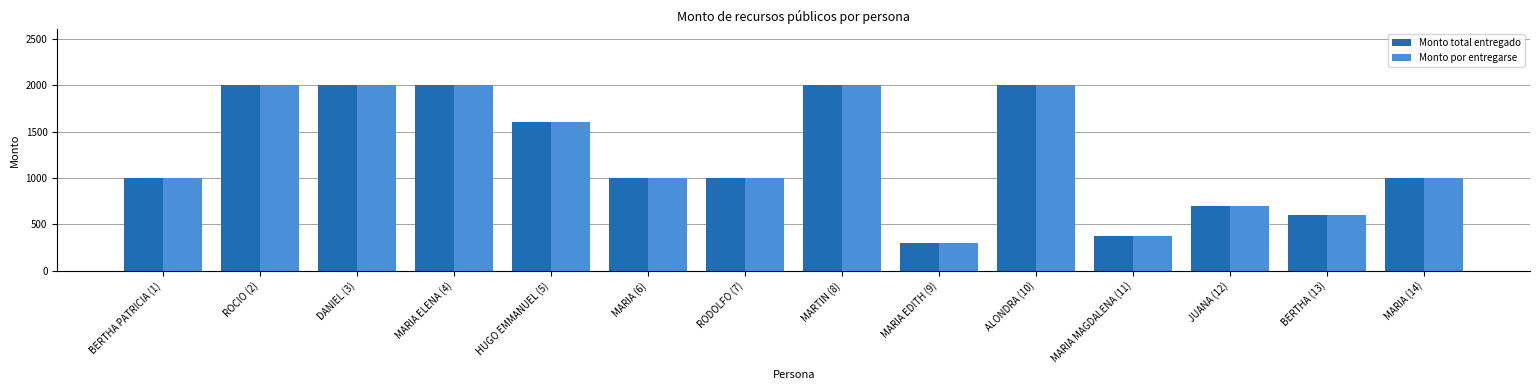

How many values in the Monto por entregarse series are below 1000?

4